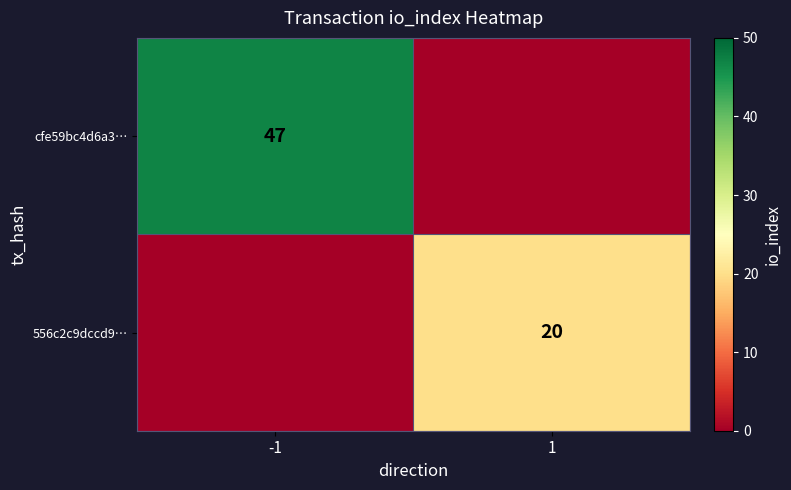

True or false: cfe59bc4d6a3… has a value of 20 at -1.

False